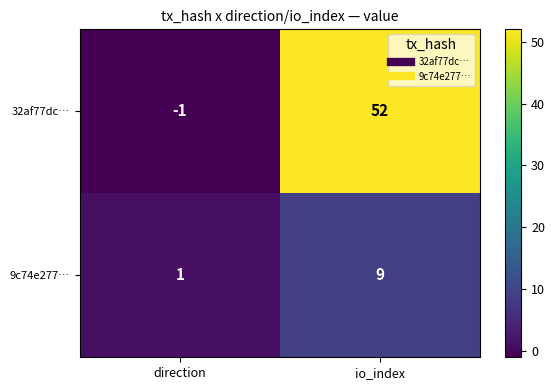

Reading left to right, transcribe all the data shown in this chart.

32af77dc…: direction=-1	io_index=52
9c74e277…: direction=1	io_index=9